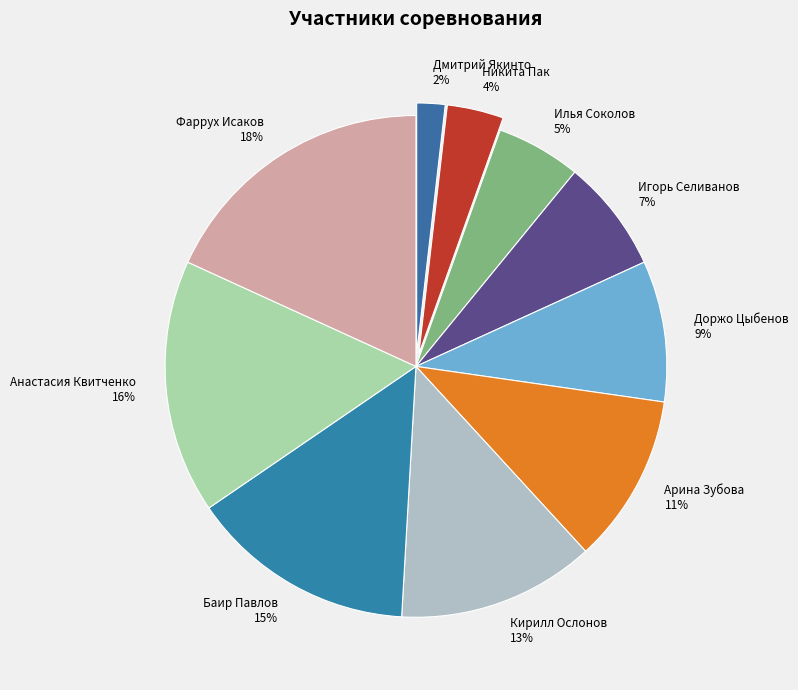

Count the number of slices in the pie.

10